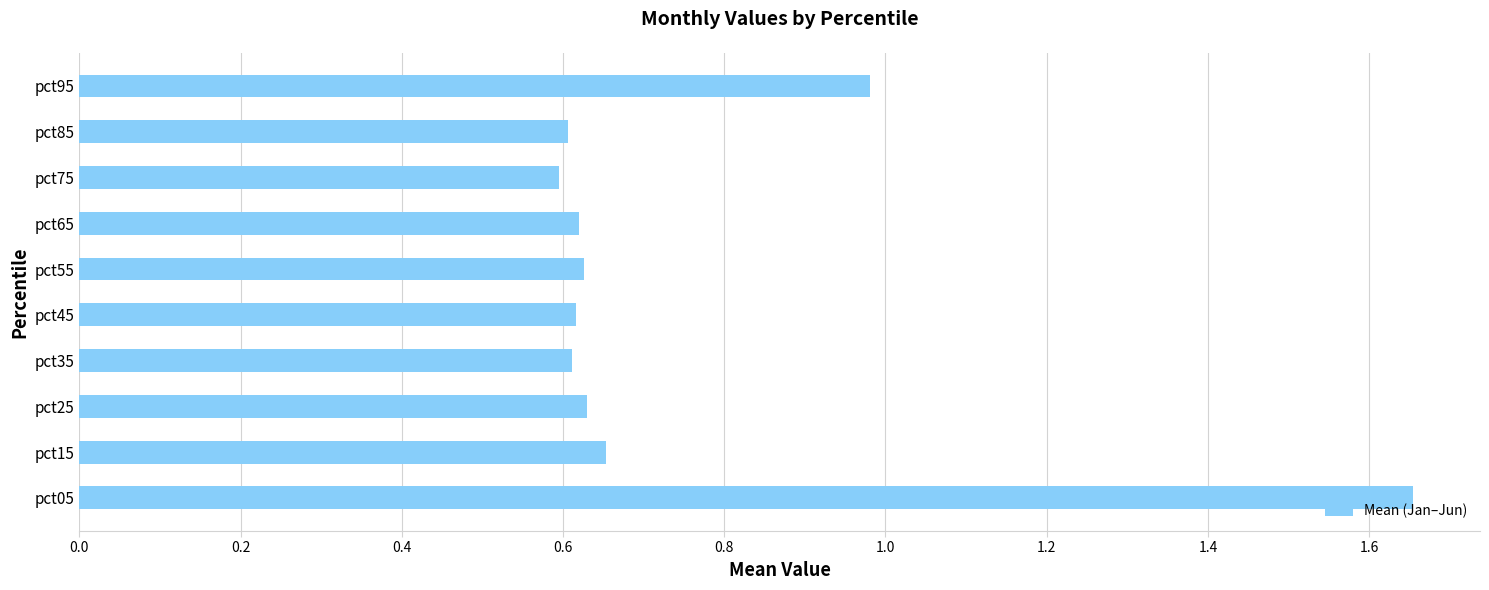

What is the sum of all values?

7.6